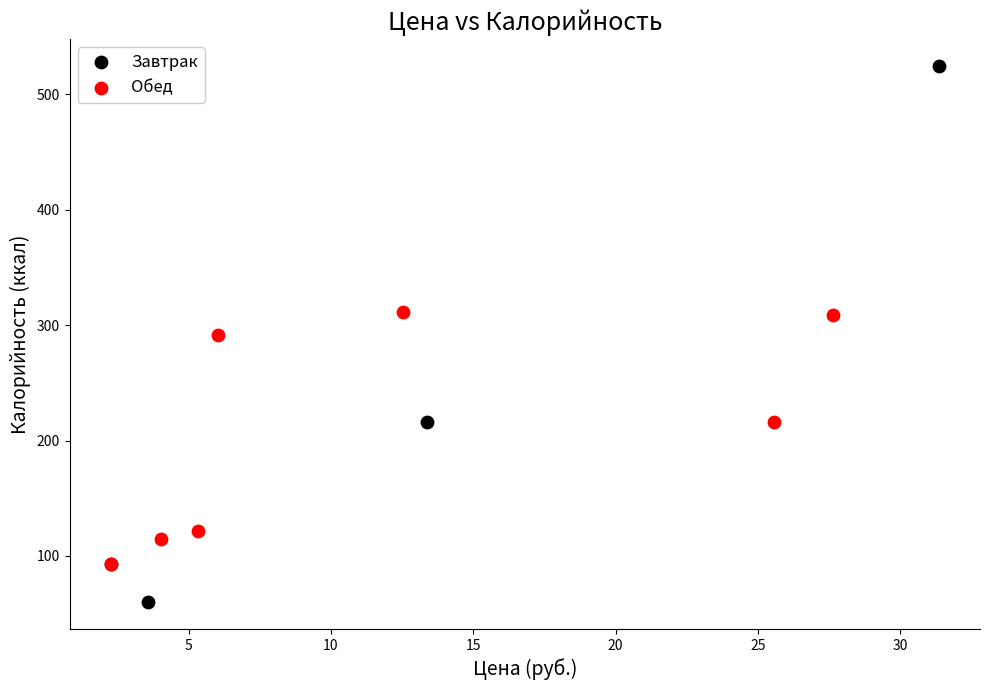

Which series contains the lowest Y value?

Завтрак